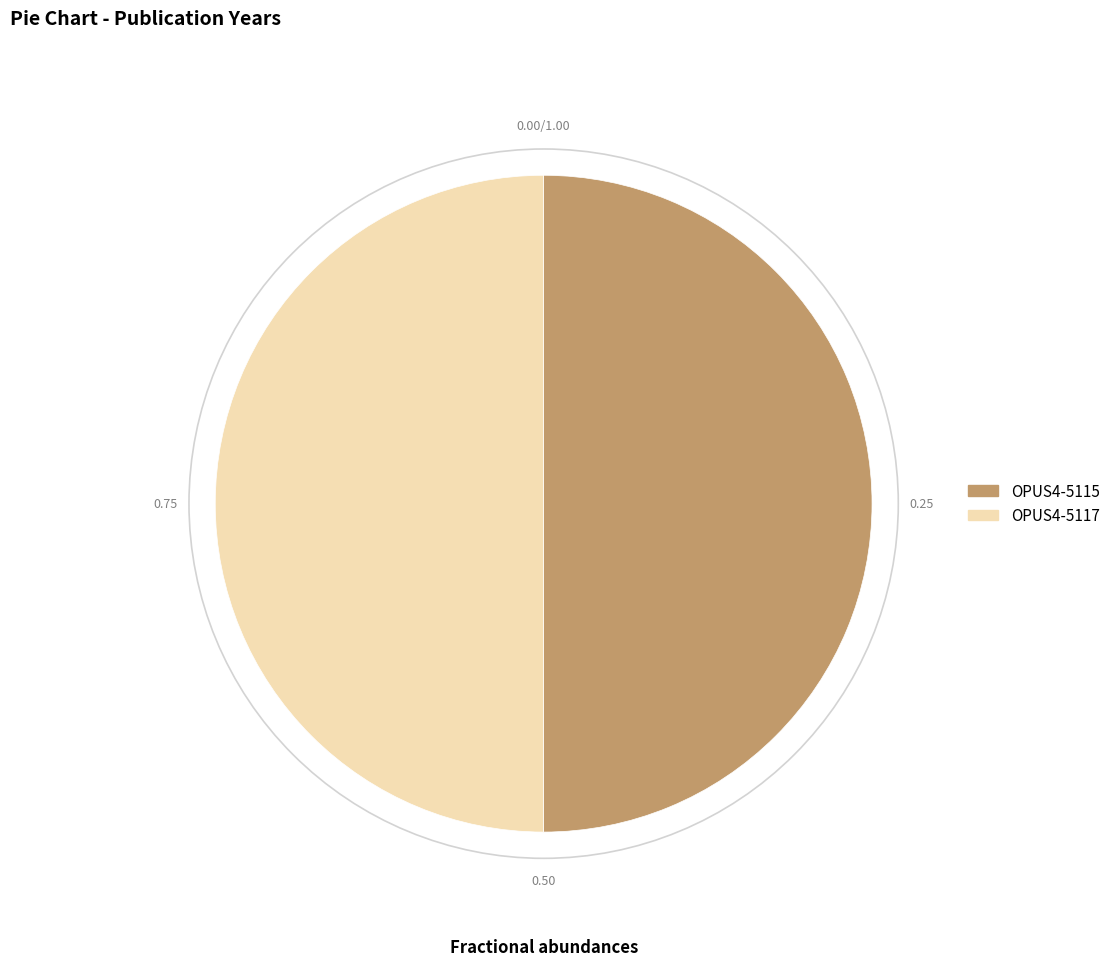

Is the sum of OPUS4-5115 and OPUS4-5117 greater than half?

Yes